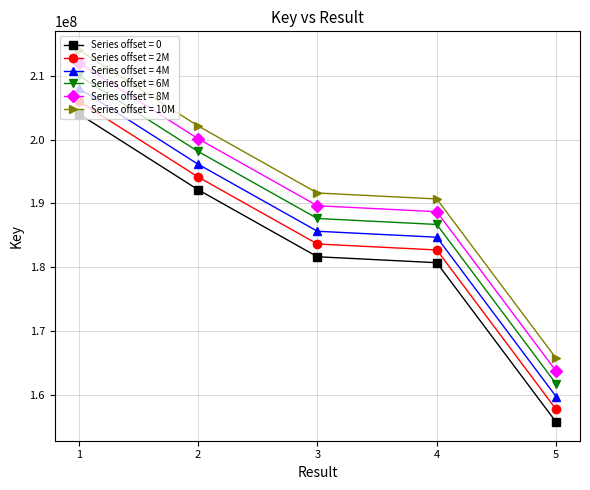

What is the sum of the Series offset = 8M values at 3 and 2?

389802903